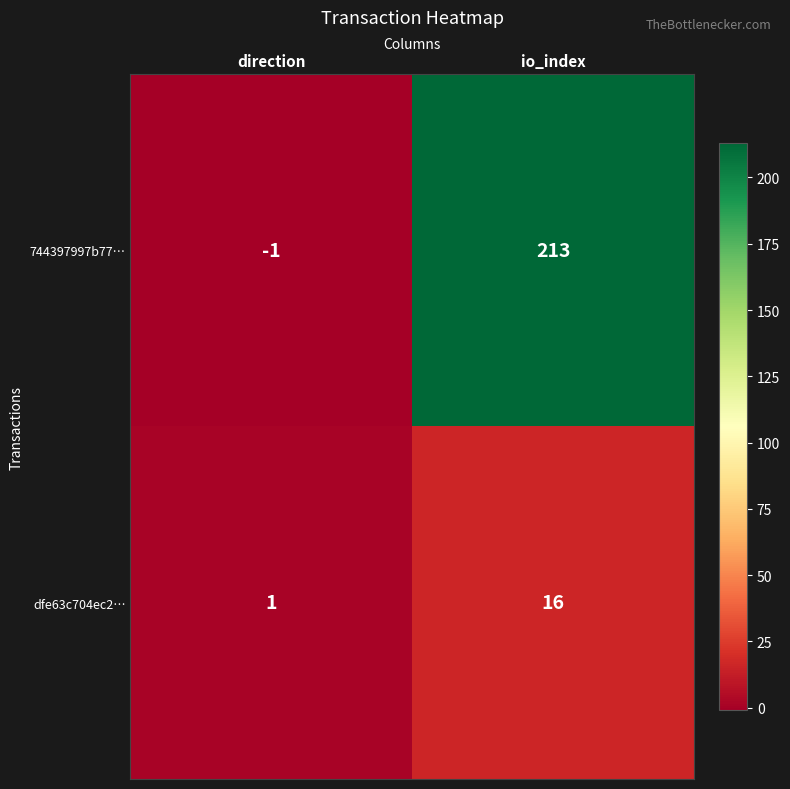

Between direction and io_index, which series saw the biggest shift?

744397997b77…